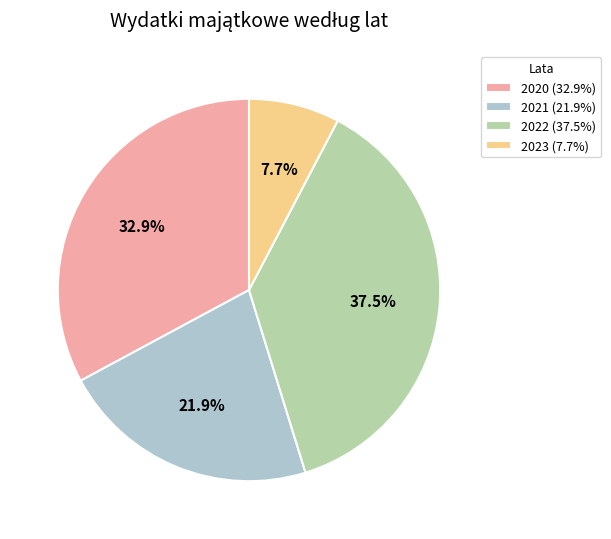

What percentage is the 2020 slice, to the nearest percent?

33%